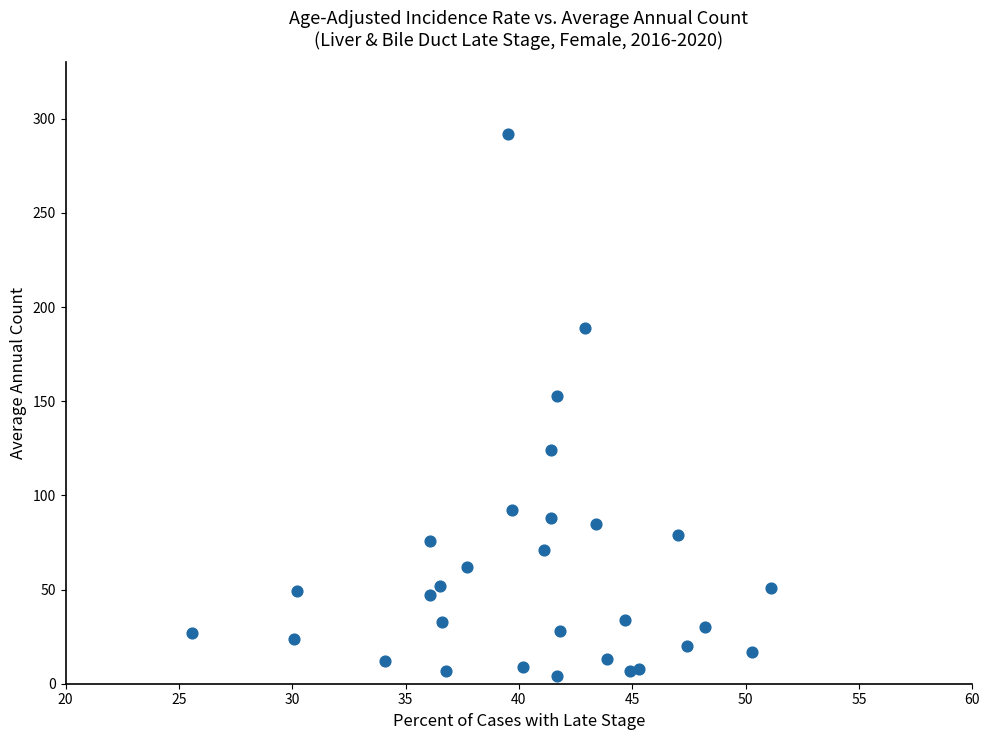

What Y value in the scatter plot is closest to 148?

153